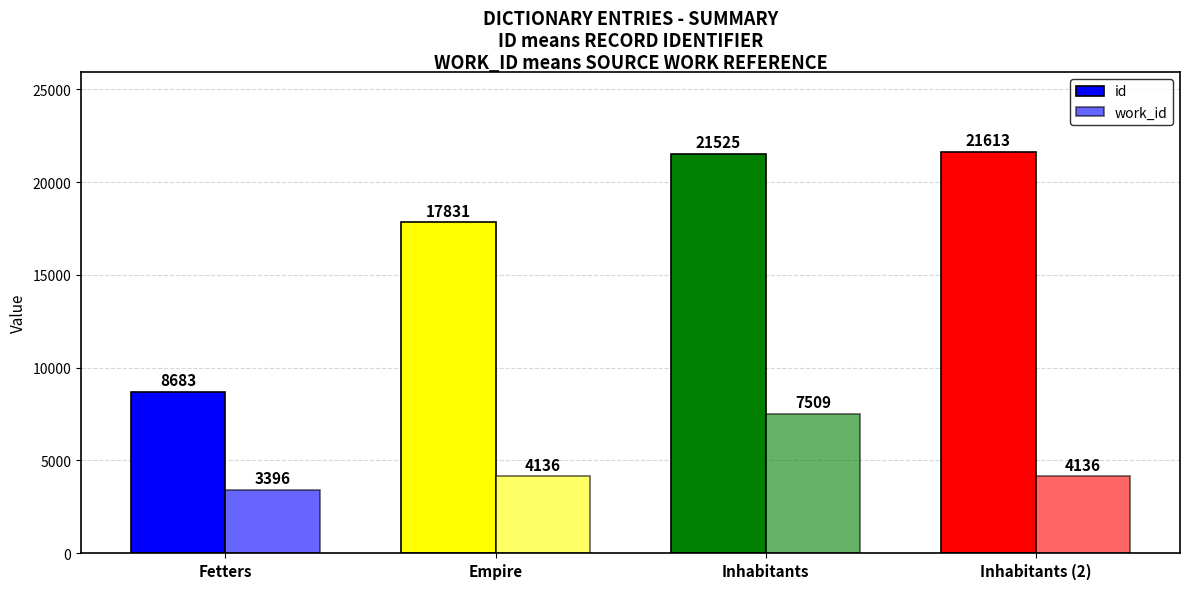

What is the difference between the id values at Empire and Inhabitants (2)?

3782